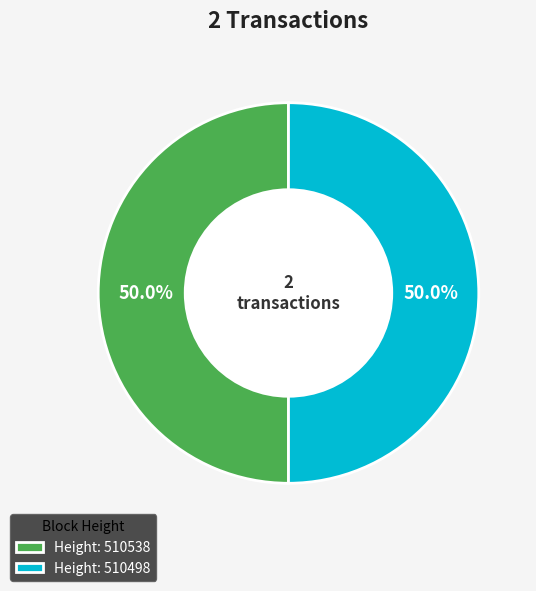

Is the sum of Height: 510498 and Height: 510538 greater than half?

Yes